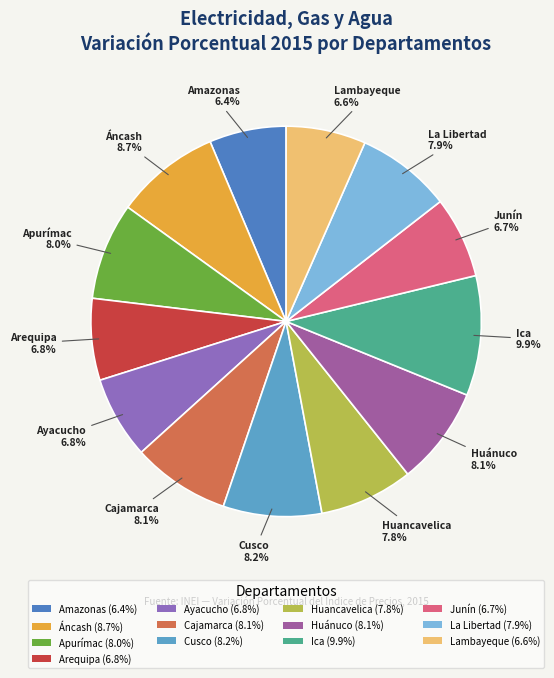

The Cajamarca slice represents 15% of the pie. True or false?

False